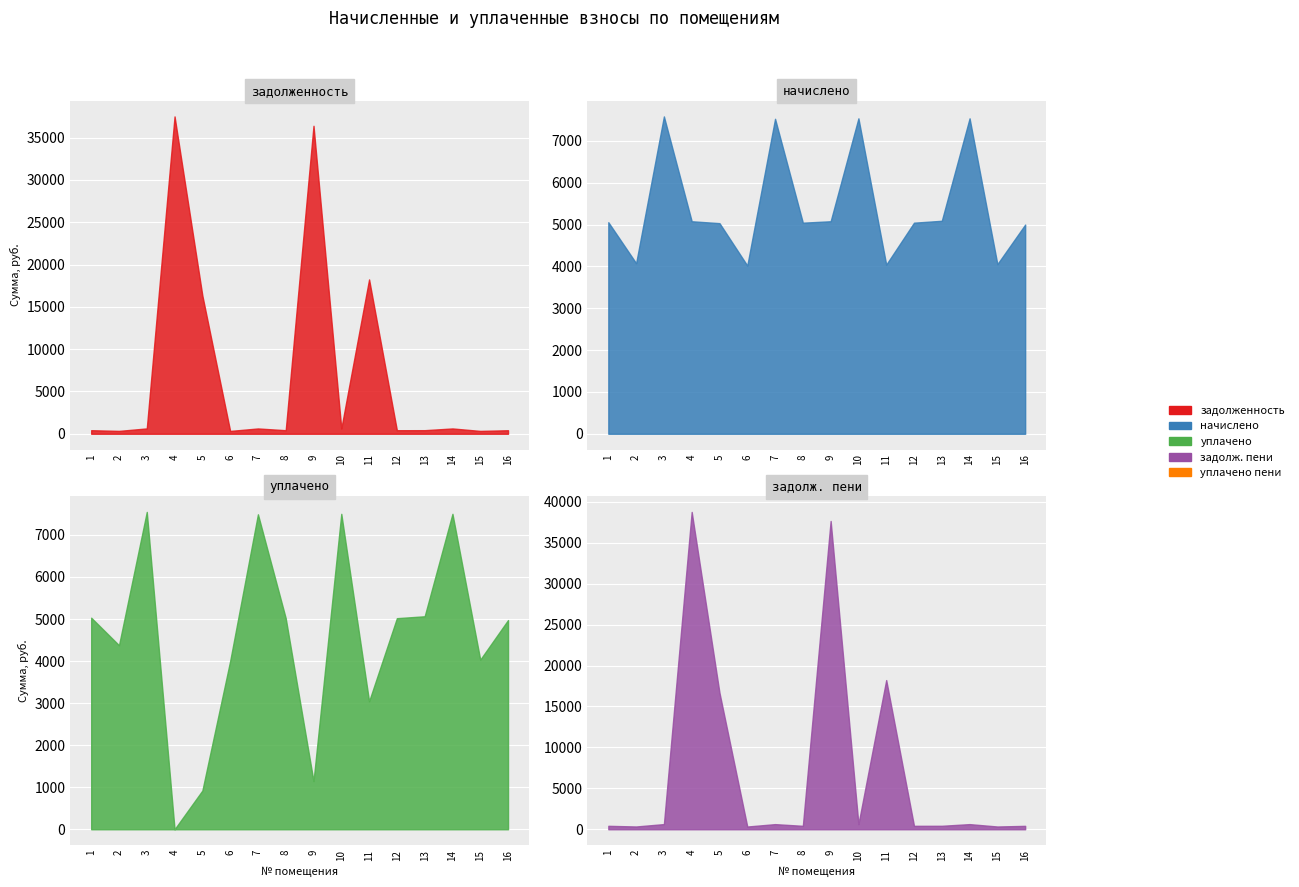

True or false: задолж. пени and задолженность intersect in this chart.

False